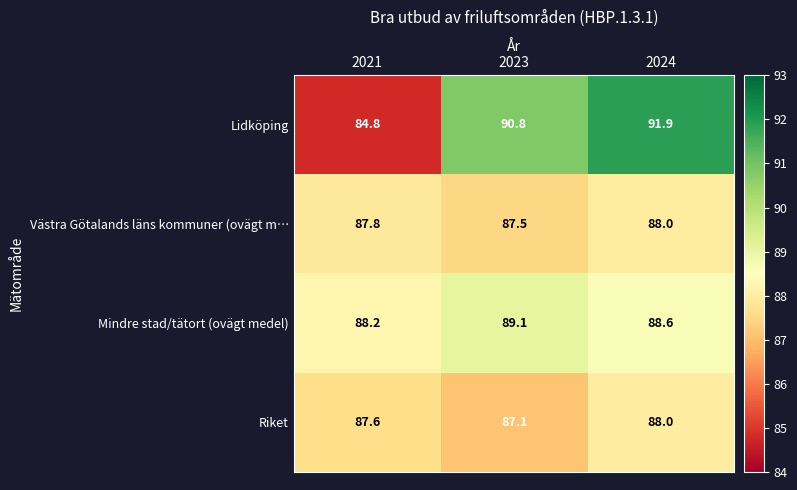

What is the total value across all series at 2024?

356.5